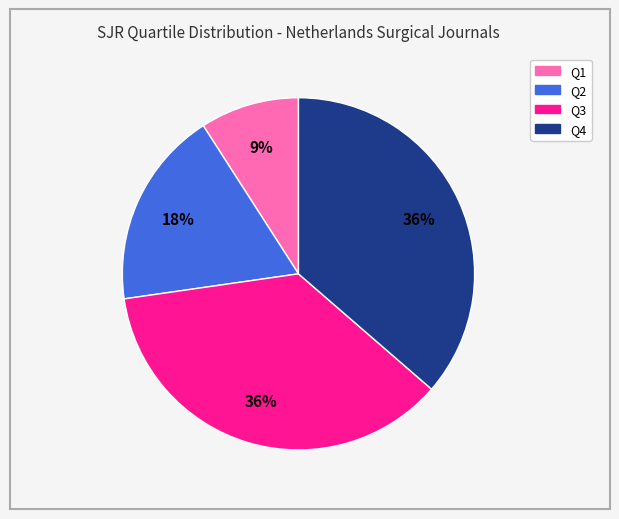

The Q3 slice represents 45% of the pie. True or false?

False